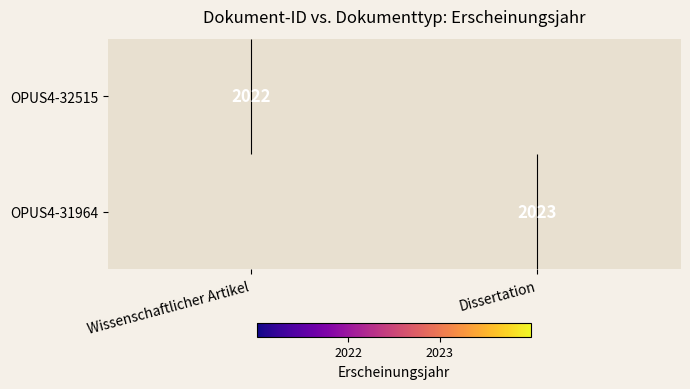

At which category is the sum across all series the highest?

Dissertation